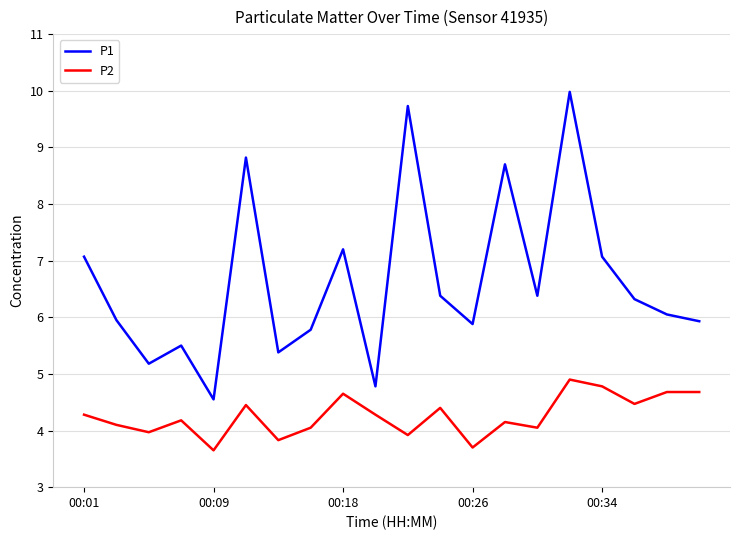

What is the maximum value shown in the chart?

10.0